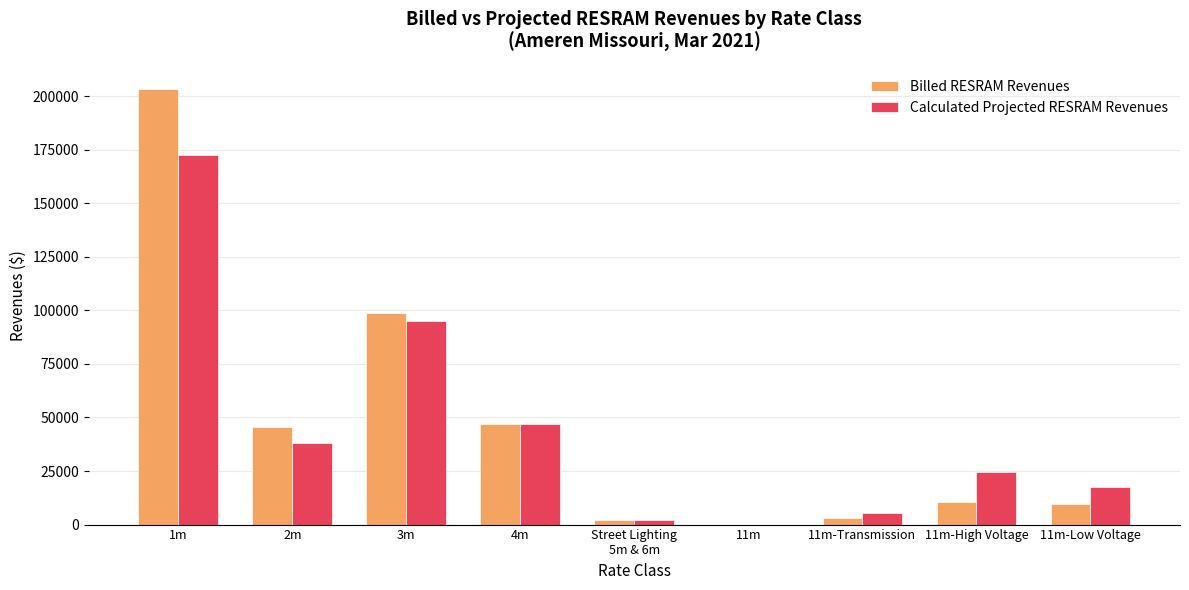

At which label does Calculated Projected RESRAM Revenues first exceed 24582?

1m